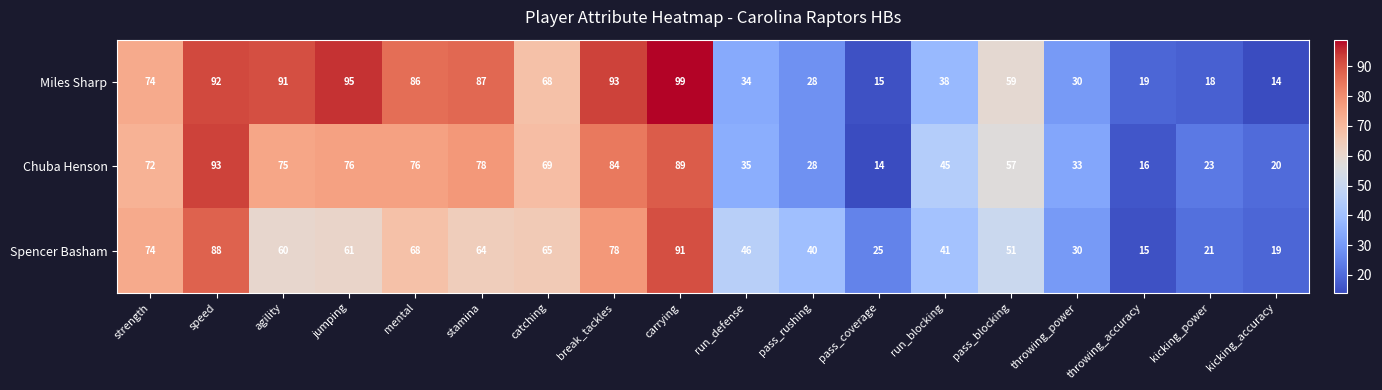

Rank the series by their average value, from lowest to highest.

Spencer Basham, Chuba Henson, Miles Sharp